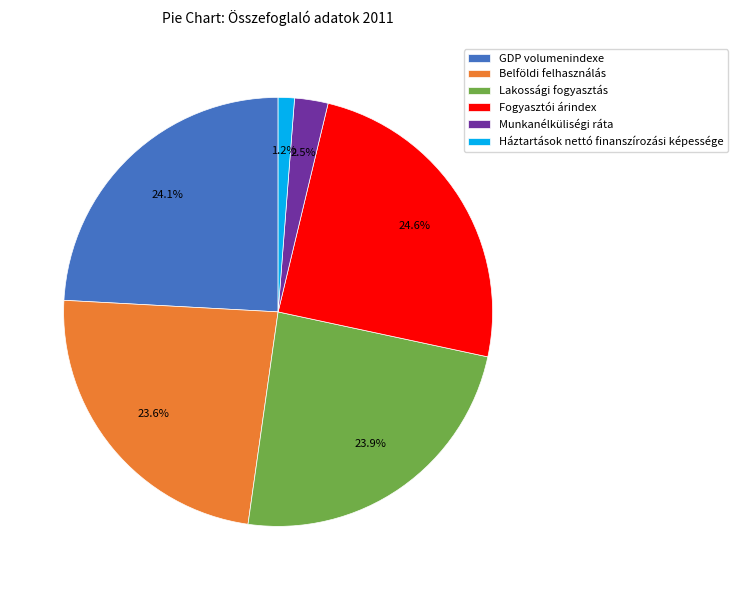

Between Háztartások nettó finanszírozási képessége and Munkanélküliségi ráta, which is larger?

Munkanélküliségi ráta